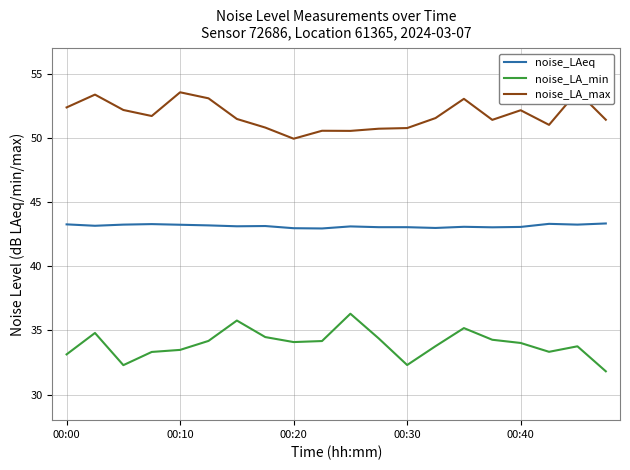

What position from the right is 9?

11